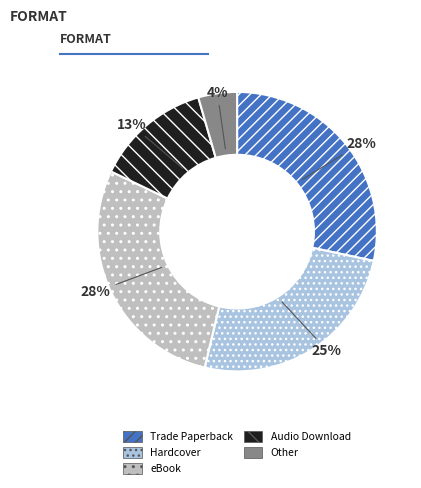

What percentage is the Audio Download slice, to the nearest percent?

13%